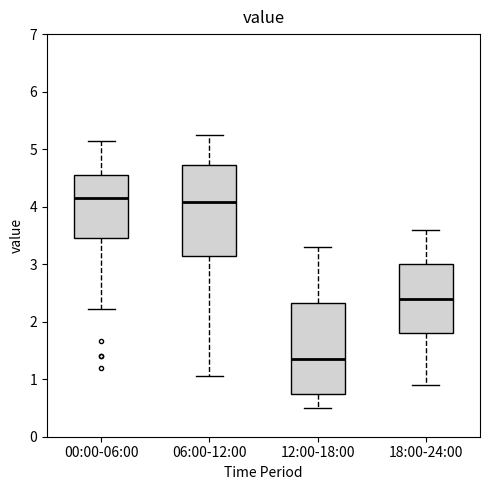

Reading left to right, transcribe this box plot: for each box, give where its median line is, the range the box spans, and where its two whiskers end, as read against the y-axis. The values are not printed on the chart, so give them approximately, as read against the axis.

00:00-06:00: median 4.2, box 3.5 to 4.6, whiskers 2.2 to 5.2
06:00-12:00: median 4.1, box 3.2 to 4.7, whiskers 1.1 to 5.3
12:00-18:00: median 1.4, box 0.8 to 2.3, whiskers 0.5 to 3.3
18:00-24:00: median 2.4, box 1.8 to 3.0, whiskers 0.9 to 3.6